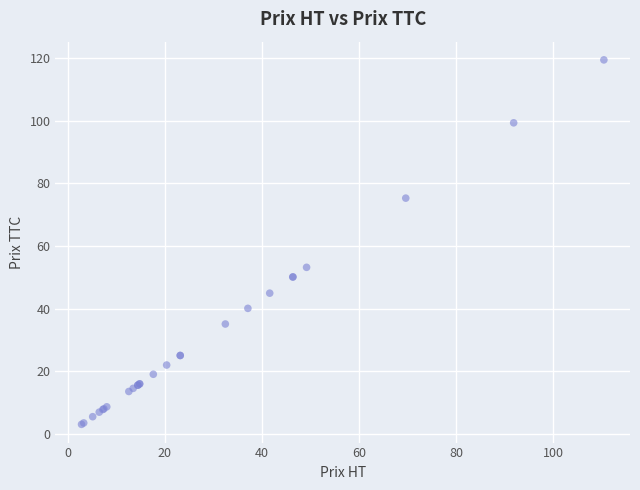

What Y value in the scatter plot is closest to 61?

53.2